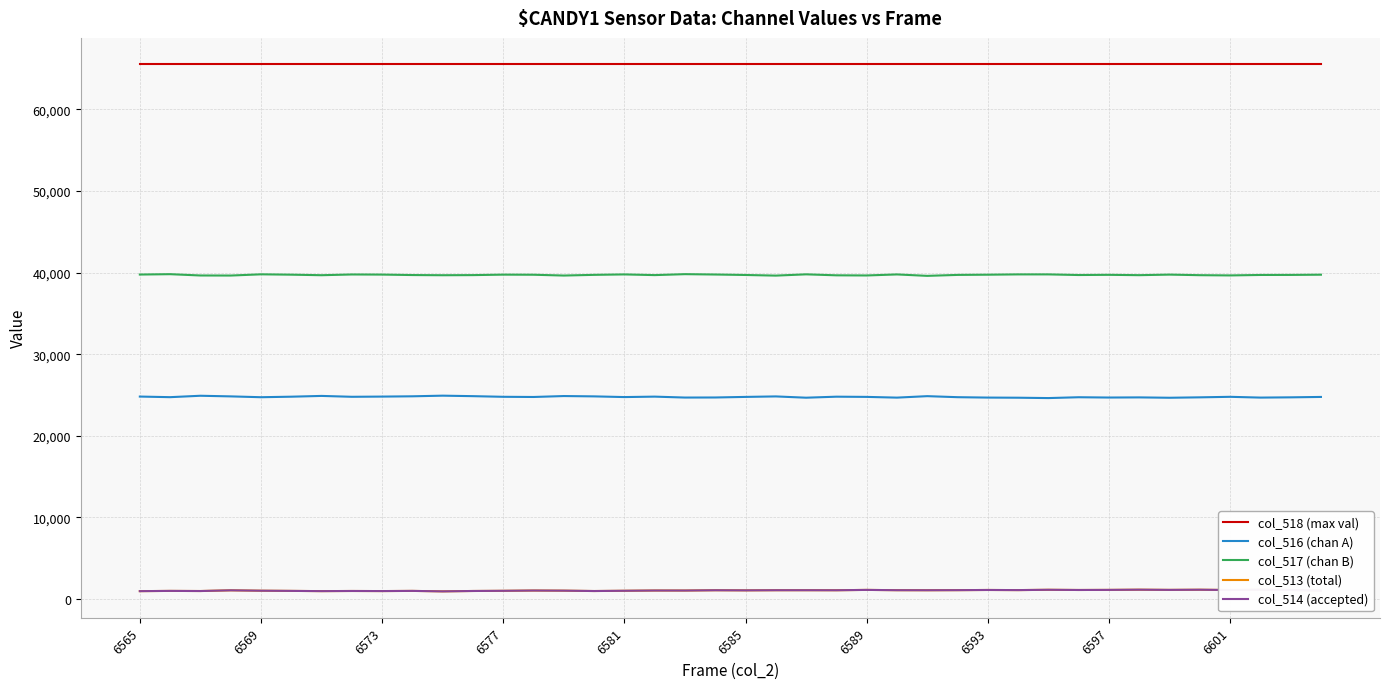

What is the difference between the maximum and minimum values in the col_513 (total) series?

205